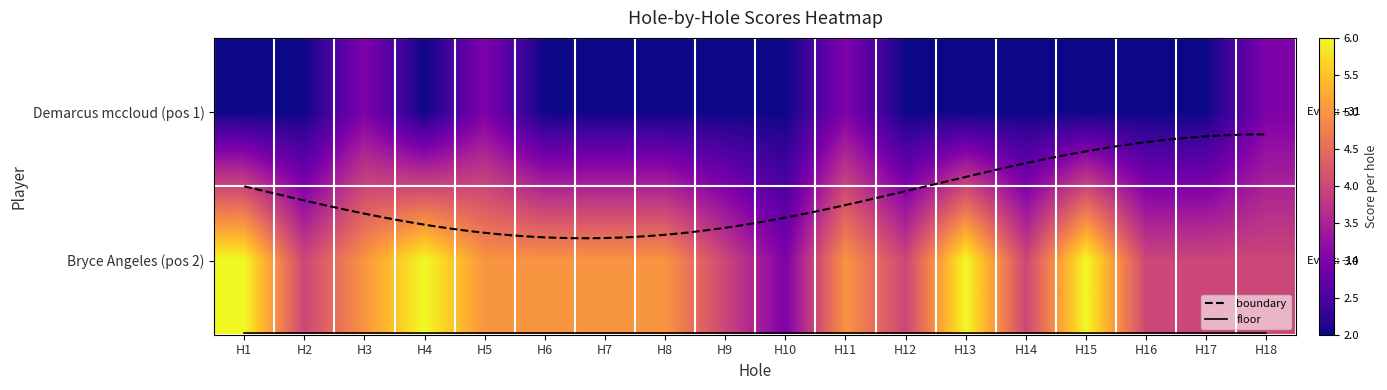

What is the difference between the second highest and minimum values in the Demarcus mccloud series?

1